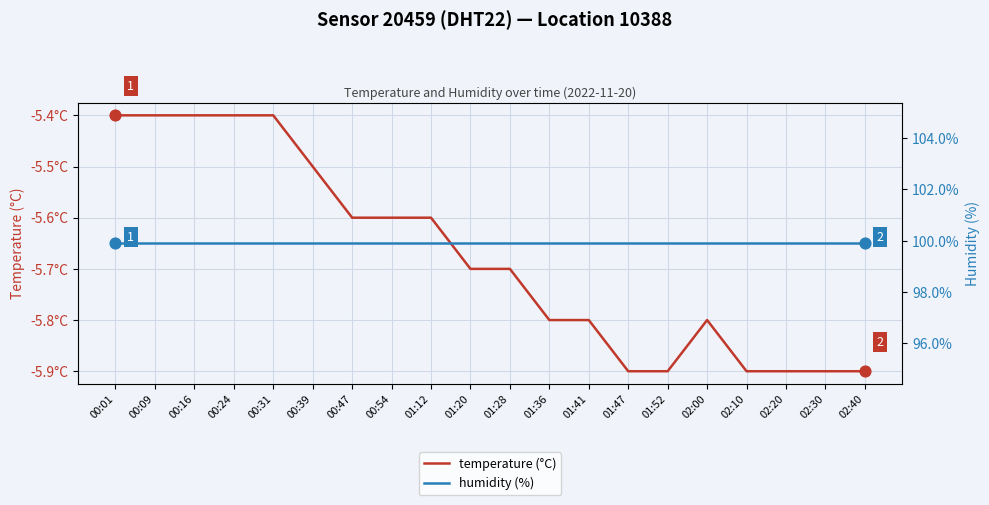

Which series contains the lowest Y value?

temperature (°C)